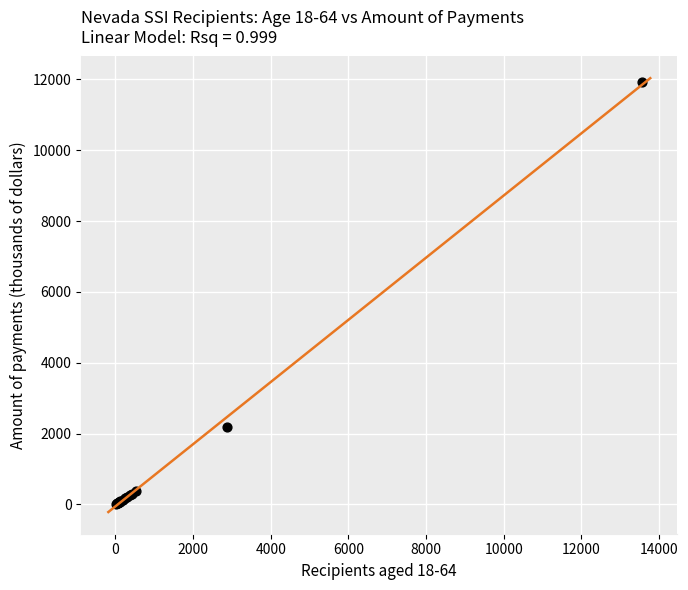

What Y value in the scatter plot is closest to 5965?

2182